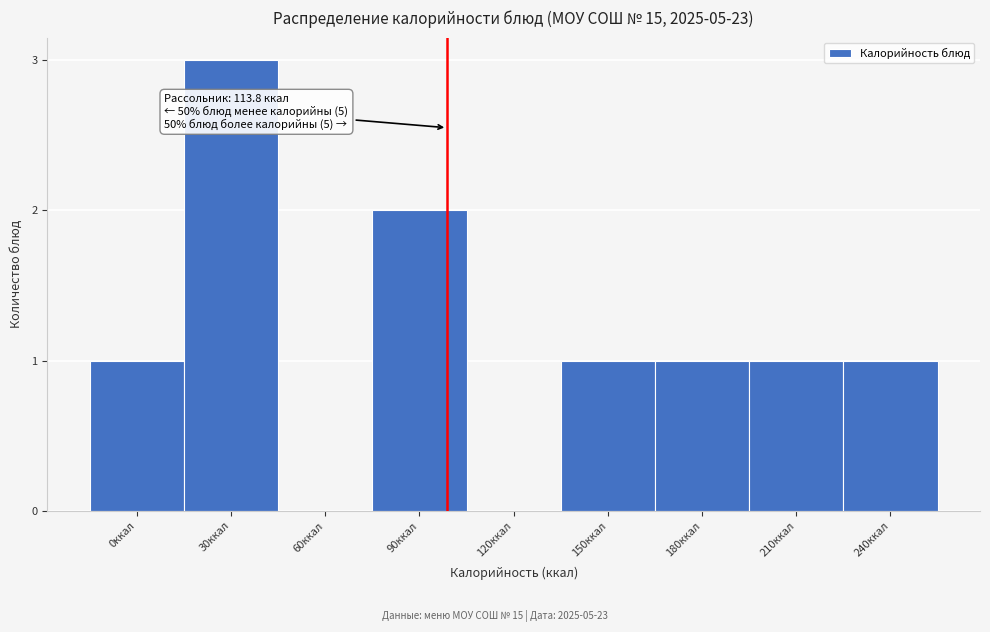

Reading left to right, extract all data points from this chart.

0ккал=1	30ккал=3	60ккал=0	90ккал=2	120ккал=0	150ккал=1	180ккал=1	210ккал=1	240ккал=1